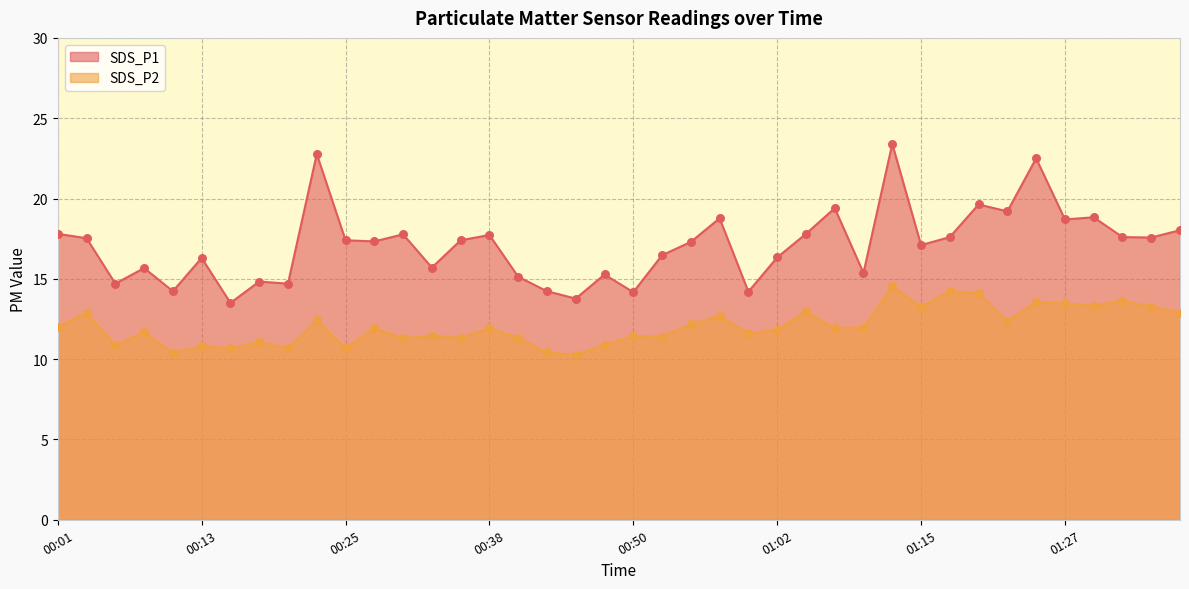

Is the value of SDS_P2 at 00:18 greater than the value of SDS_P1 at 01:22?

No